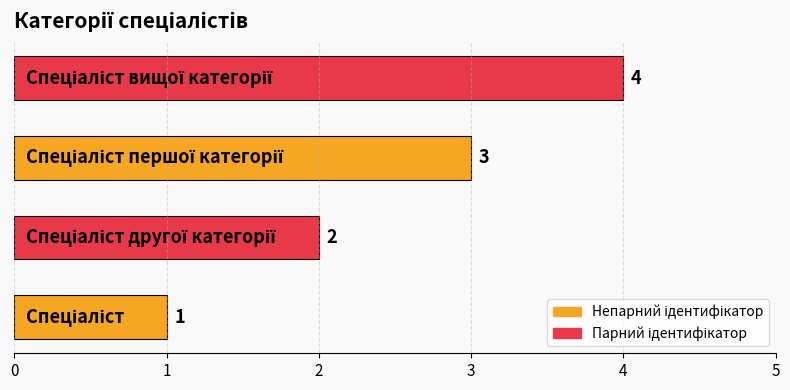

What is the maximum value shown in the chart?

4